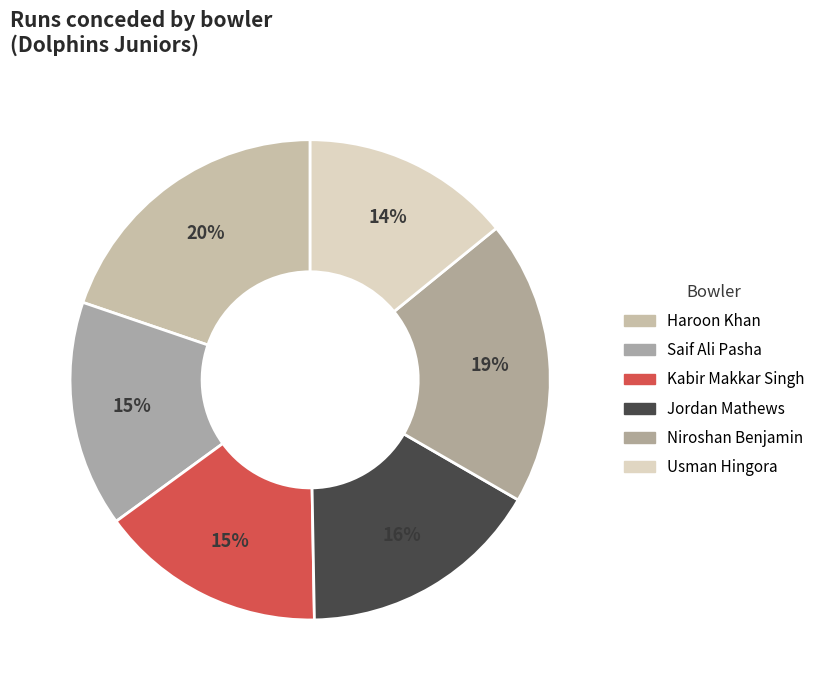

What percentage is the Jordan Mathews slice, to the nearest percent?

16%